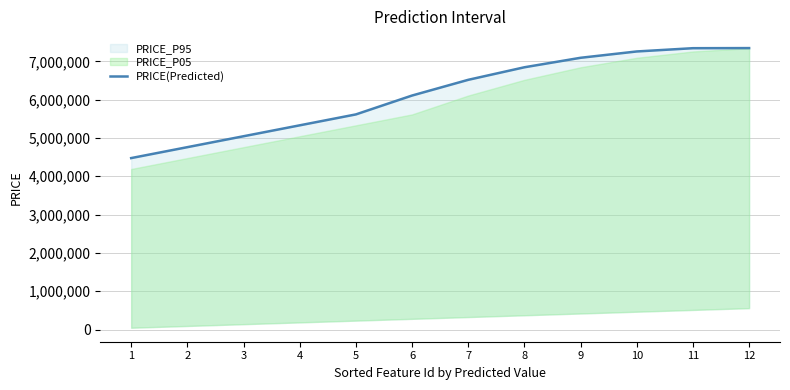

Count the number of categories in the chart.

12